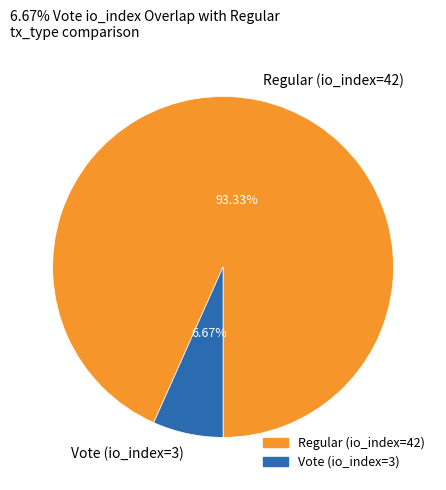

Approximately how many times larger is the value at Vote (io_index=3) compared to Regular (io_index=42)?

0.1